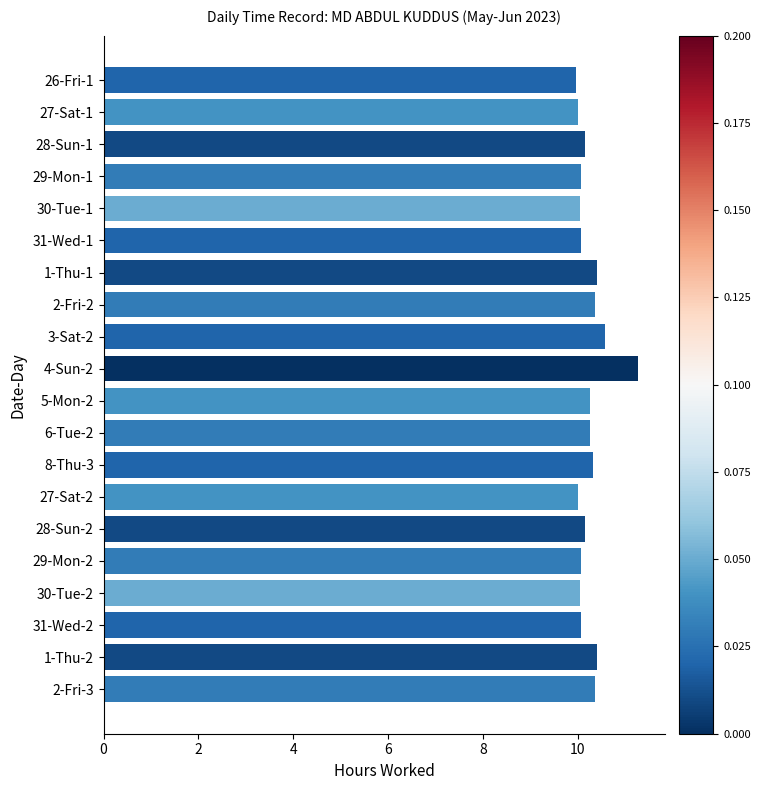

What is the ratio of the value at 27-Sat-1 to the value at 30-Tue-1?

1.0